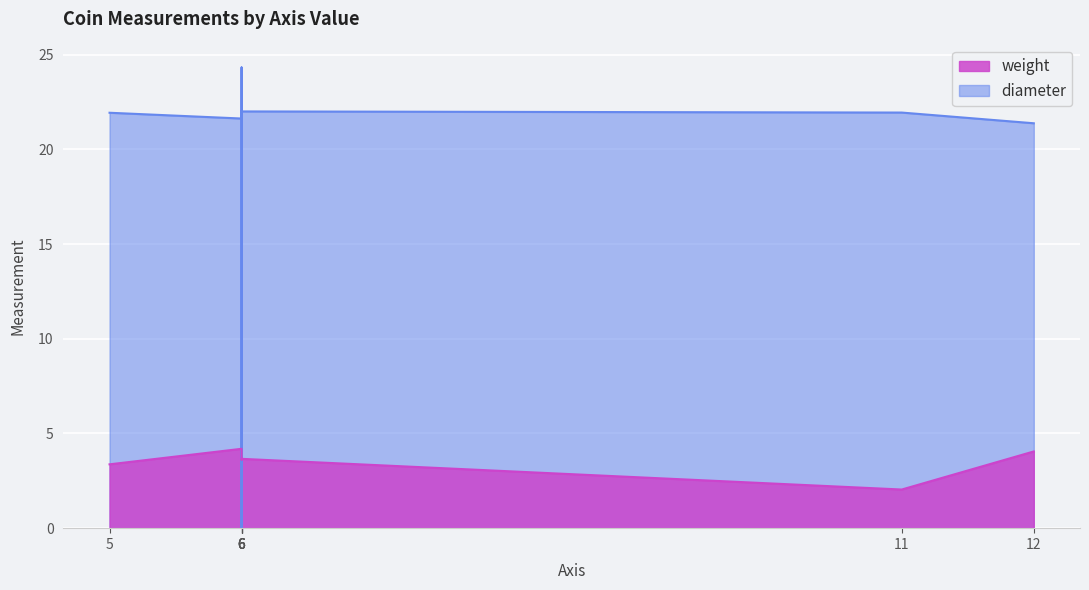

Is it true that the value at 12 is 21.4?

True